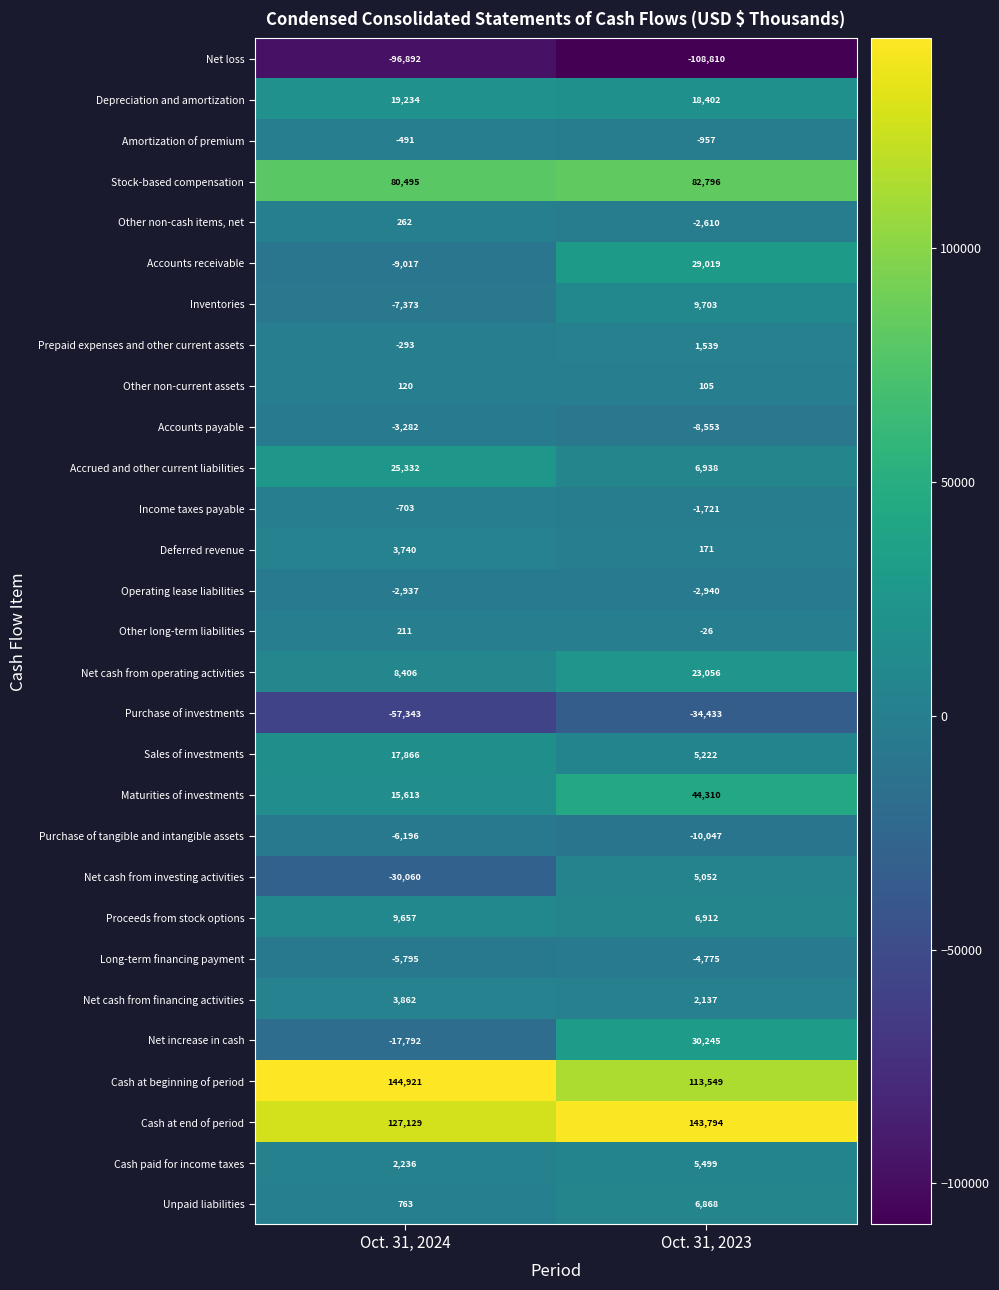

Is the value of Other non-cash items, net at Oct. 31, 2023 greater than the value of Accrued and other current liabilities at Oct. 31, 2024?

No